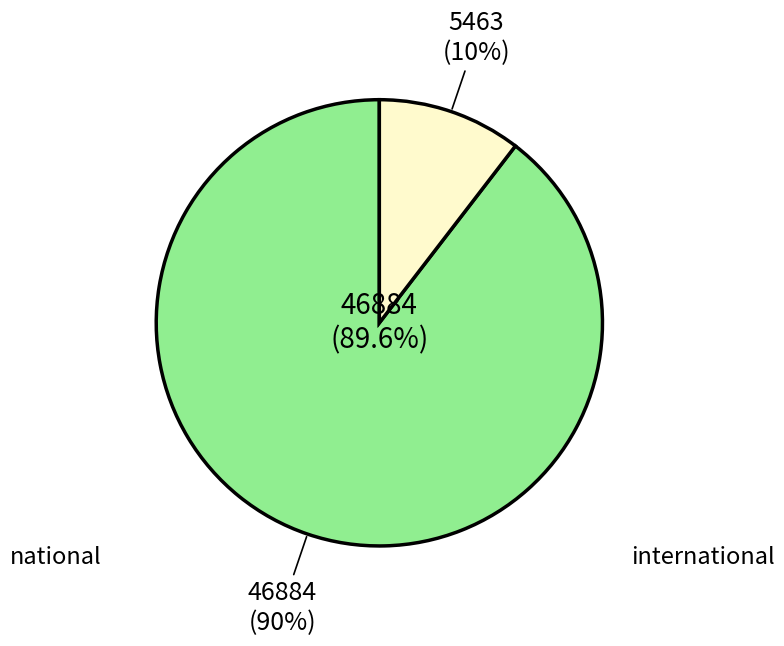

To the nearest percent, what portion does international represent?

10%